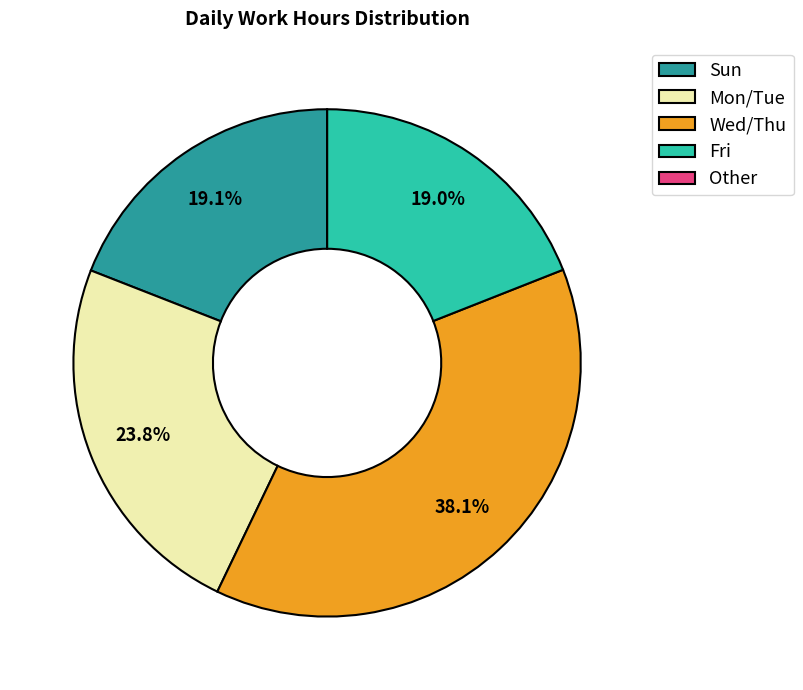

What is the largest slice in the pie chart?

Wed/Thu